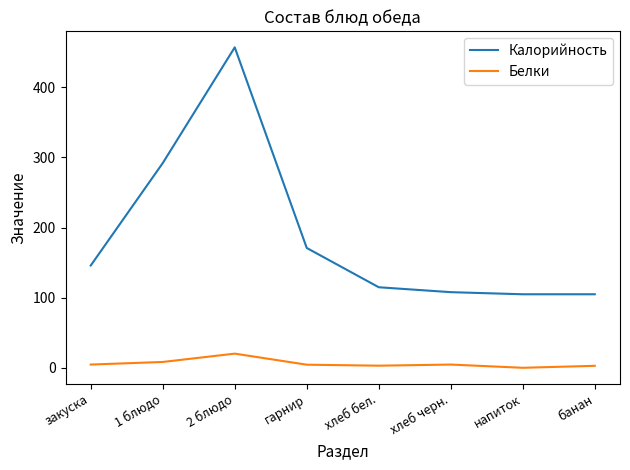

At which category does Калорийность reach its first local peak?

2 блюдо